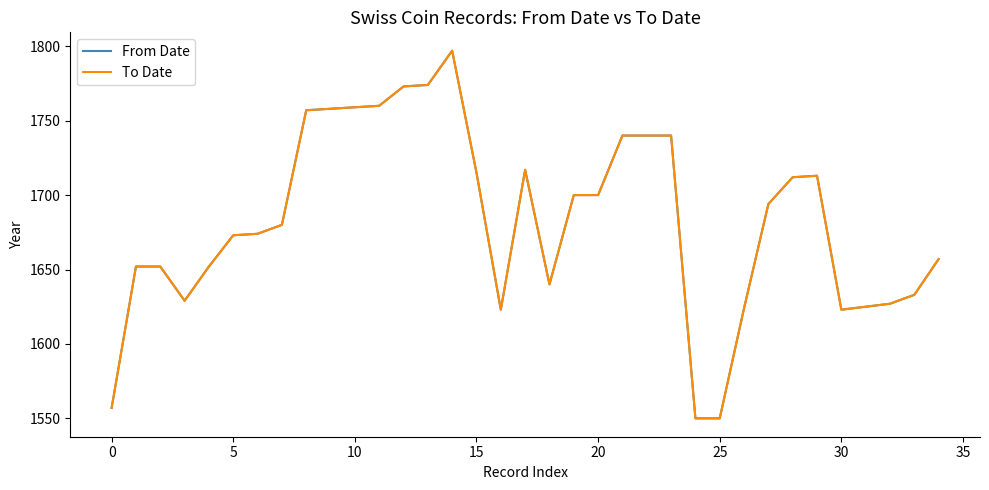

What is the smallest value displayed?

1550